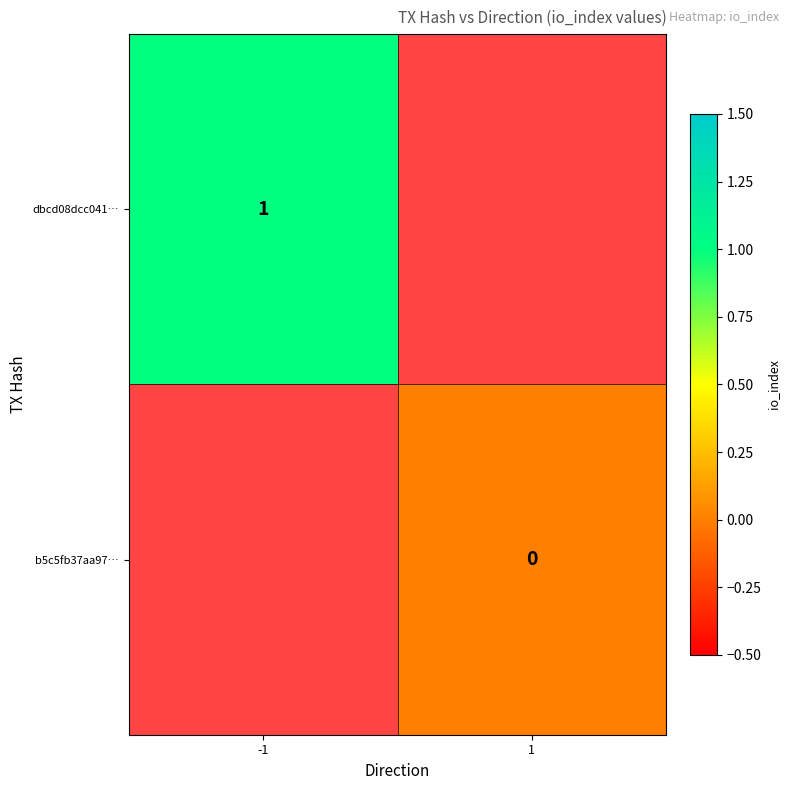

True or false: dbcd08dcc041… has a value of 2 at -1.

False